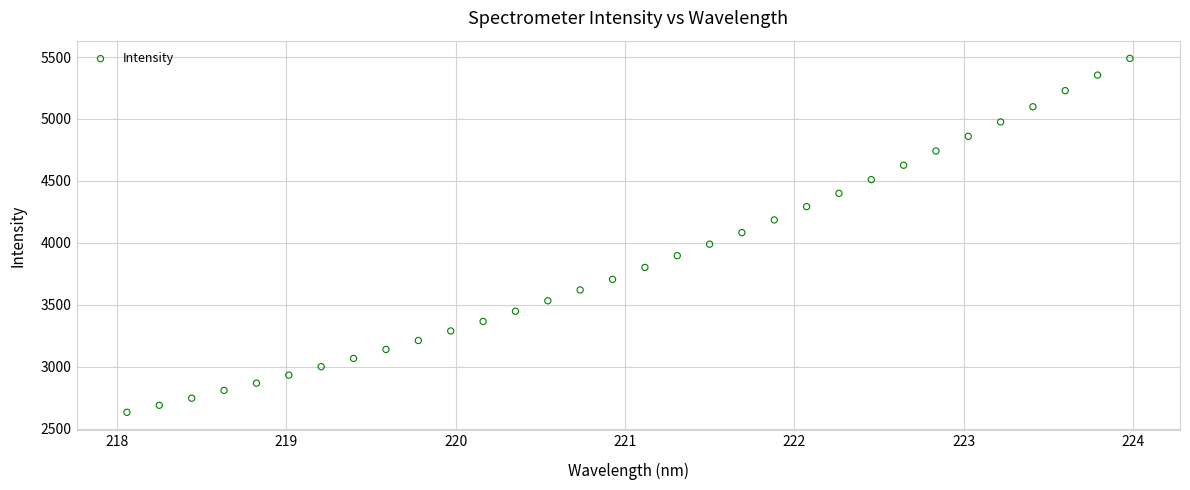

What is the range of X values (max minus min)?

5.9